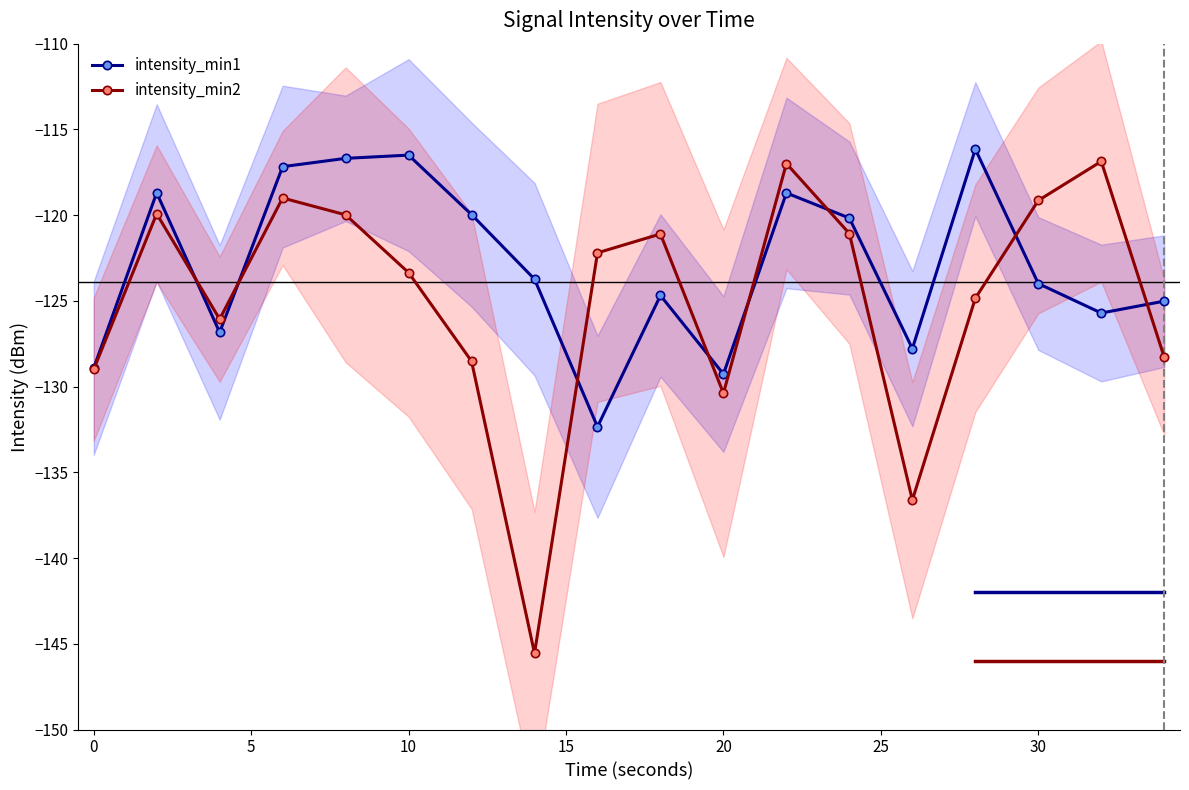

Reading right to left, list all the values displayed in this chart.

intensity_min1: -125.0	-125.7	-124.0	-116.2	-127.8	-120.2	-118.7	-129.3	-124.7	-132.3	-123.7	-120.0	-116.5	-116.7	-117.2	-126.8	-118.7	-128.9
intensity_min2: -128.3	-116.9	-119.1	-124.8	-136.6	-121.1	-117.0	-130.4	-121.1	-122.2	-145.6	-128.5	-123.4	-120.0	-119.0	-126.1	-119.9	-129.0